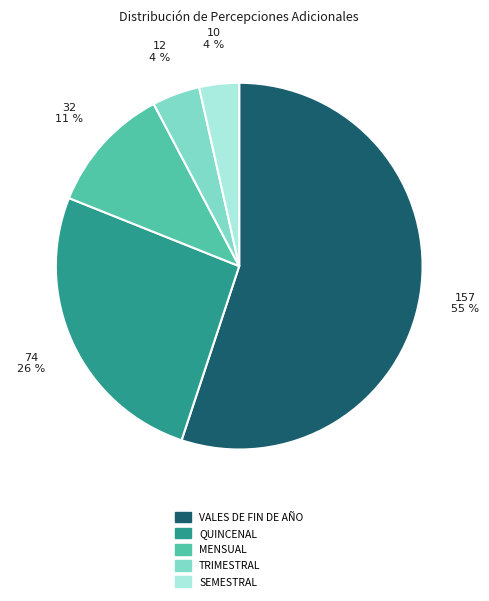

Do QUINCENAL and SEMESTRAL together represent more than half of the pie?

No